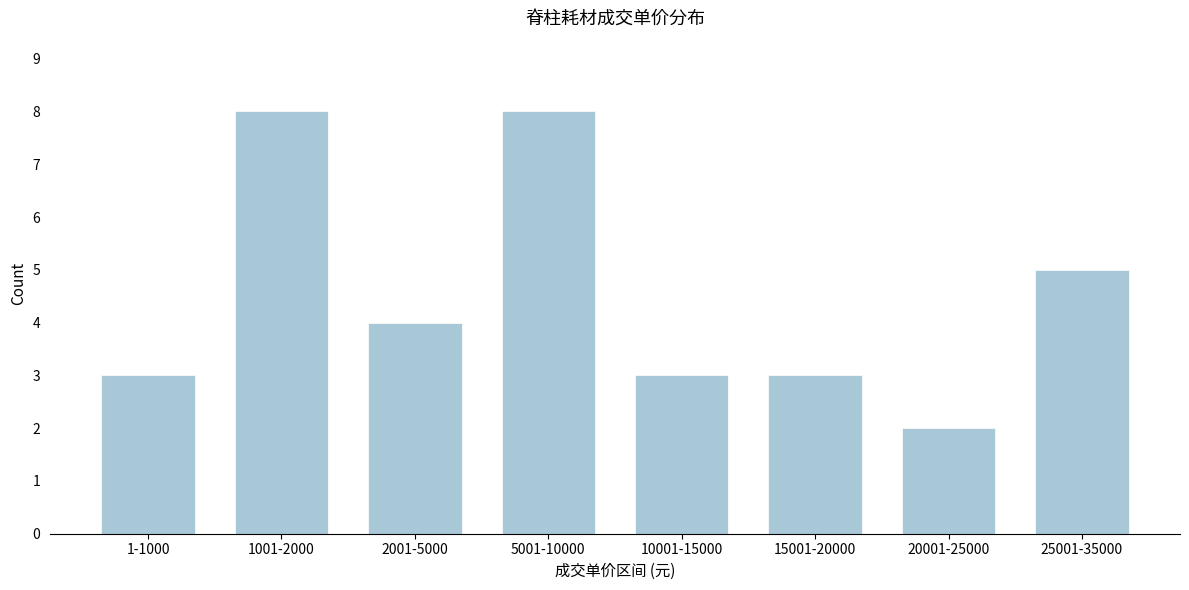

Reading right to left, list all the values displayed in this chart.

25001-35000=5	20001-25000=2	15001-20000=3	10001-15000=3	5001-10000=8	2001-5000=4	1001-2000=8	1-1000=3